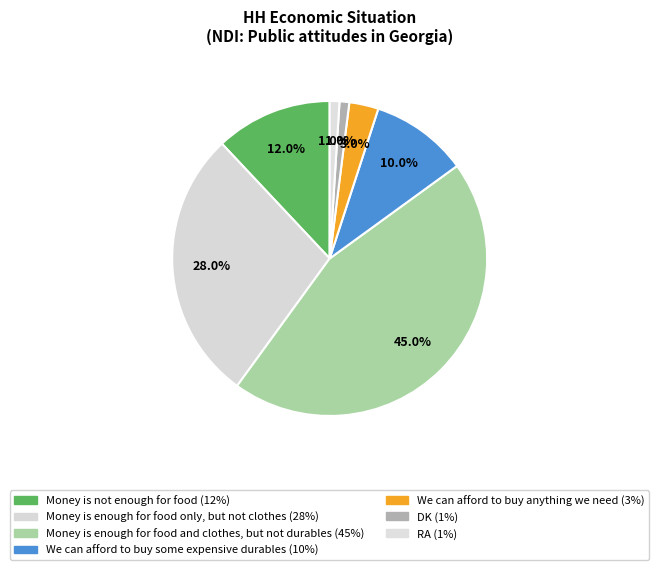

Do We can afford to buy some expensive durables and Money is not enough for food together represent more than half of the pie?

No